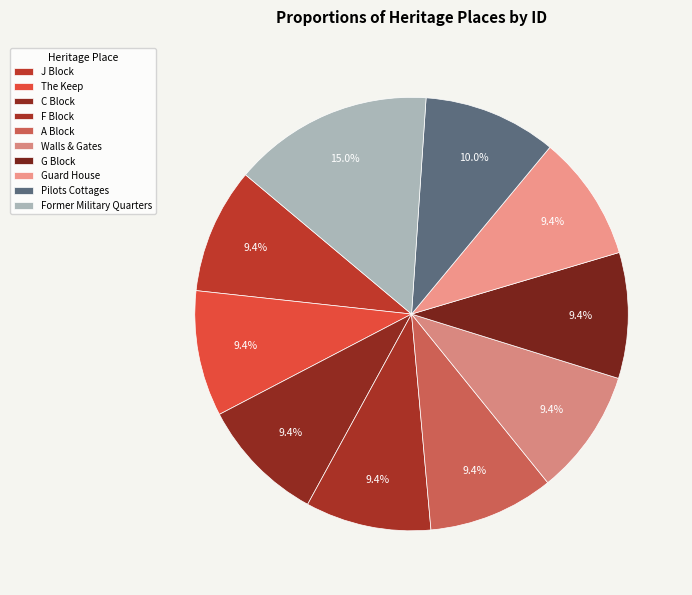

Count the number of slices in the pie.

10